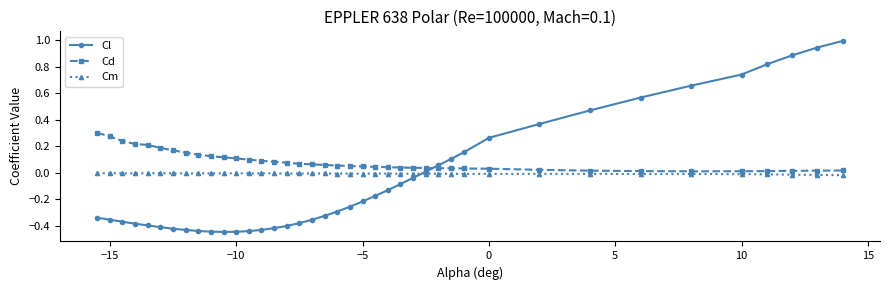

Does the chart display data point markers on the line(s)?

Yes